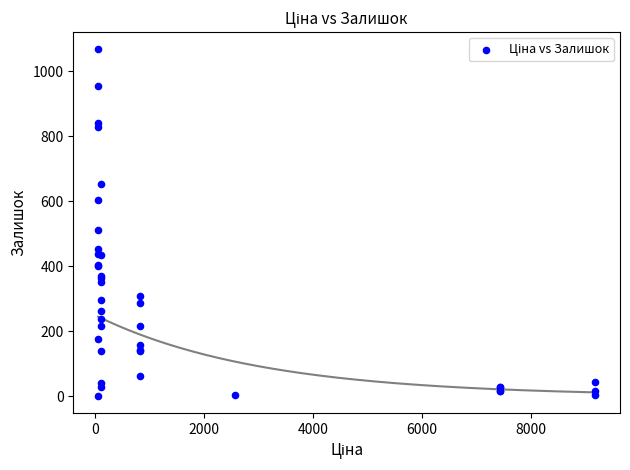

What Y value in the scatter plot is closest to 534?

510